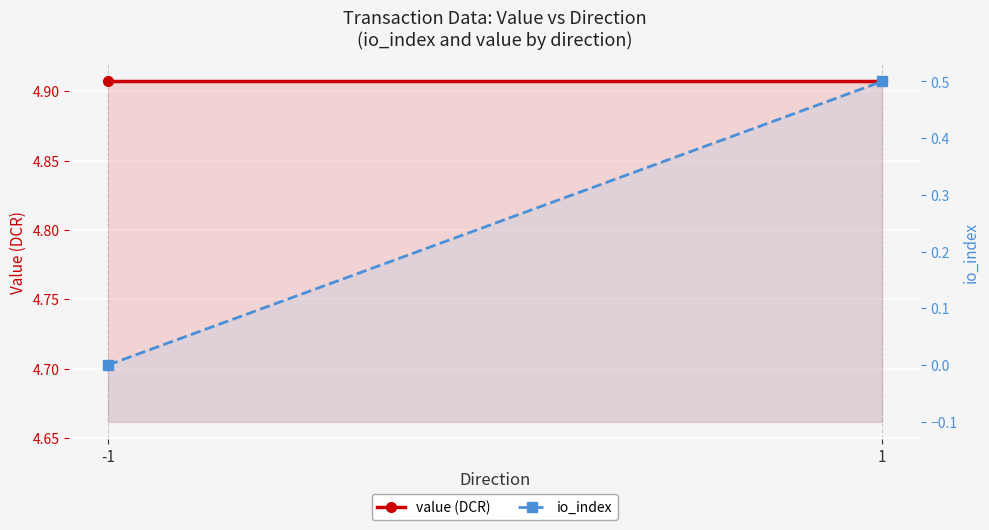

The value of value (DCR) at -1 is 4.9. True or false?

True